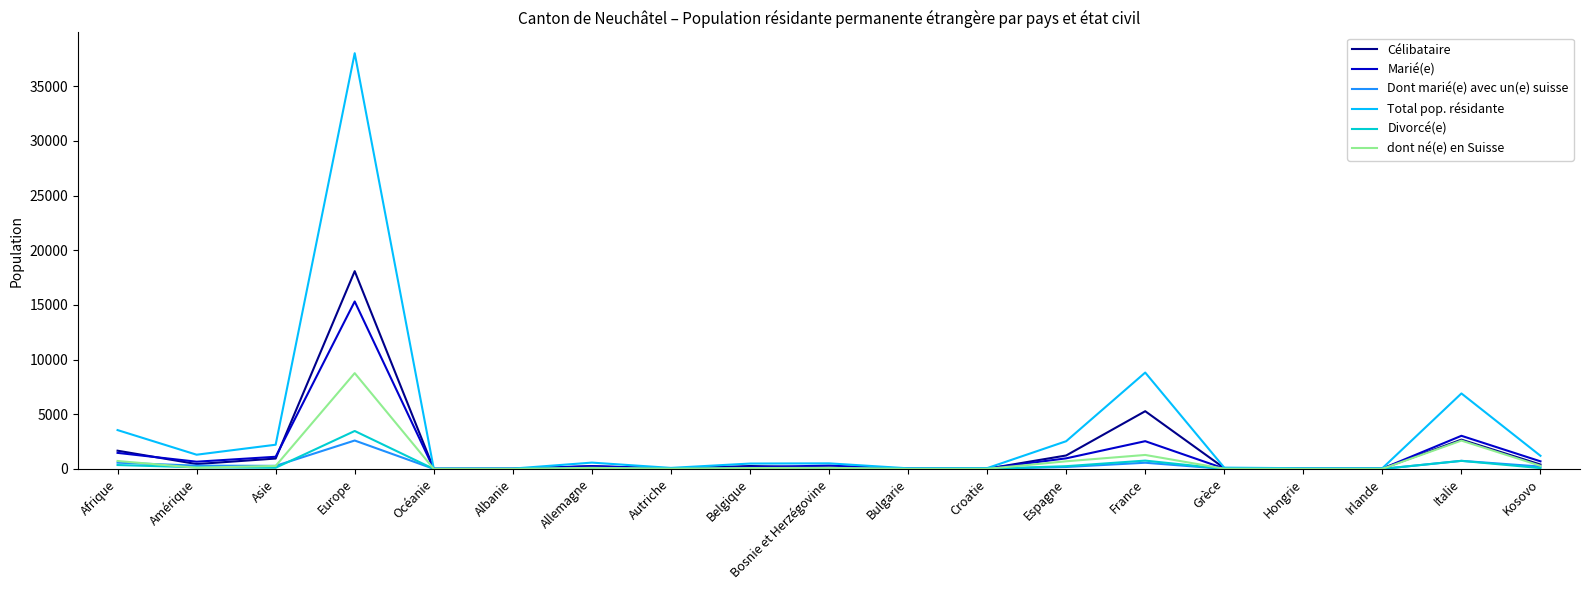

Is the value of dont né(e) en Suisse at Bulgarie greater than the value of Marié(e) at Italie?

No